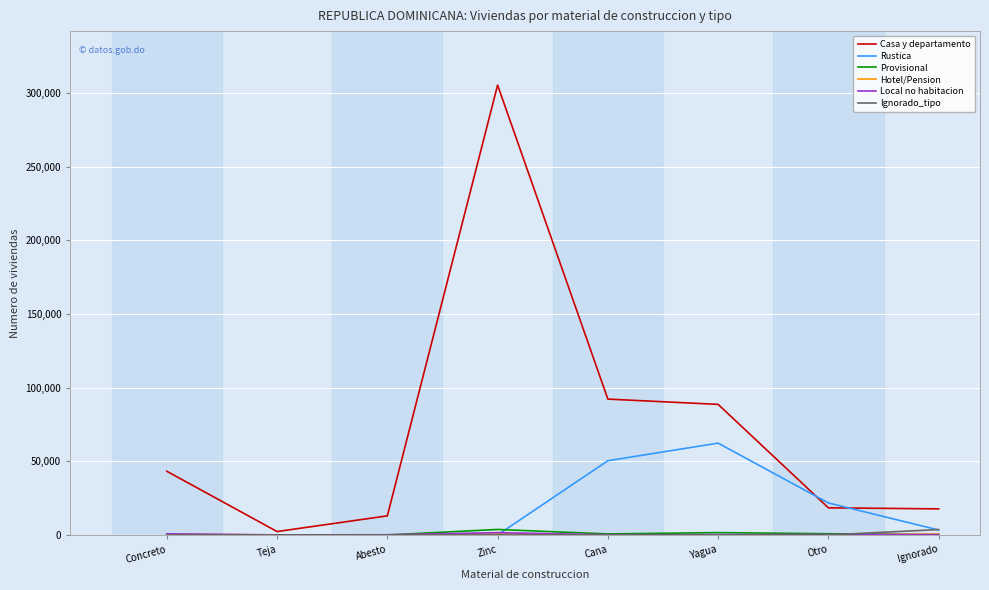

At which label does Rustica reach its peak?

Yagua